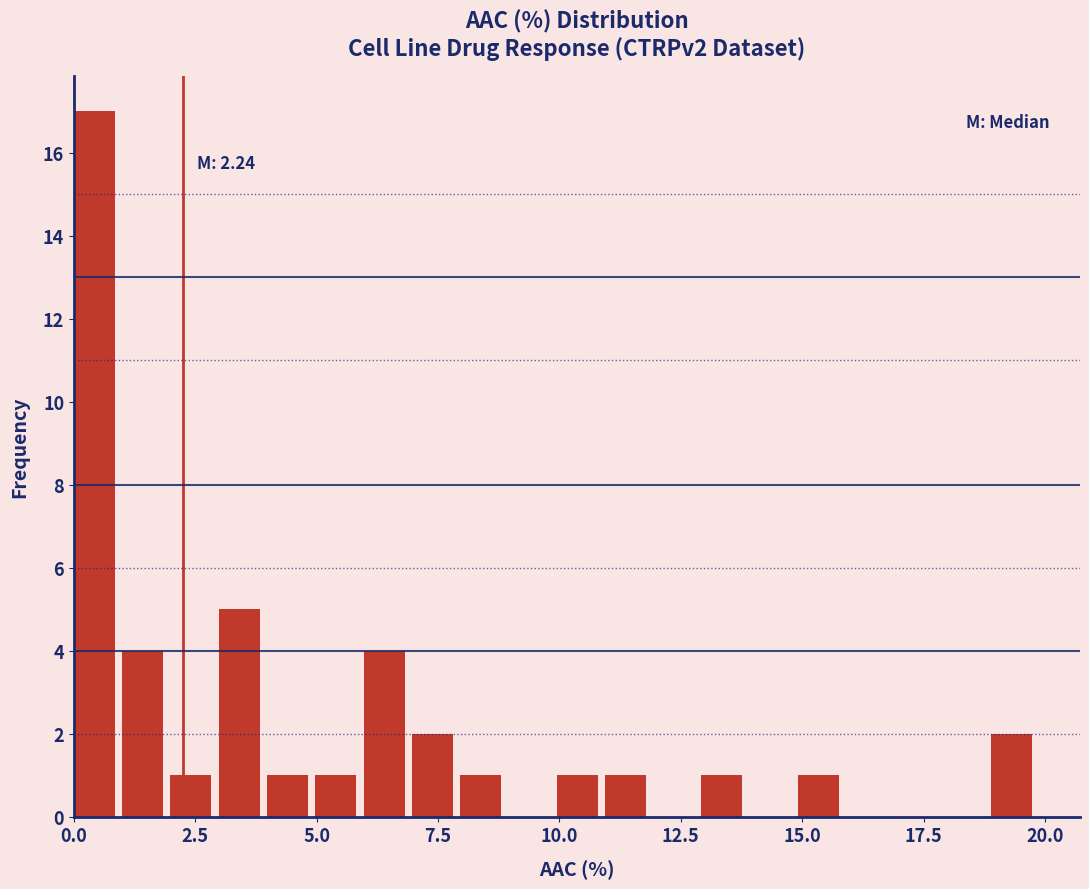

Read against the x-axis, roughly where is the centre of the tallest bar?

0.5